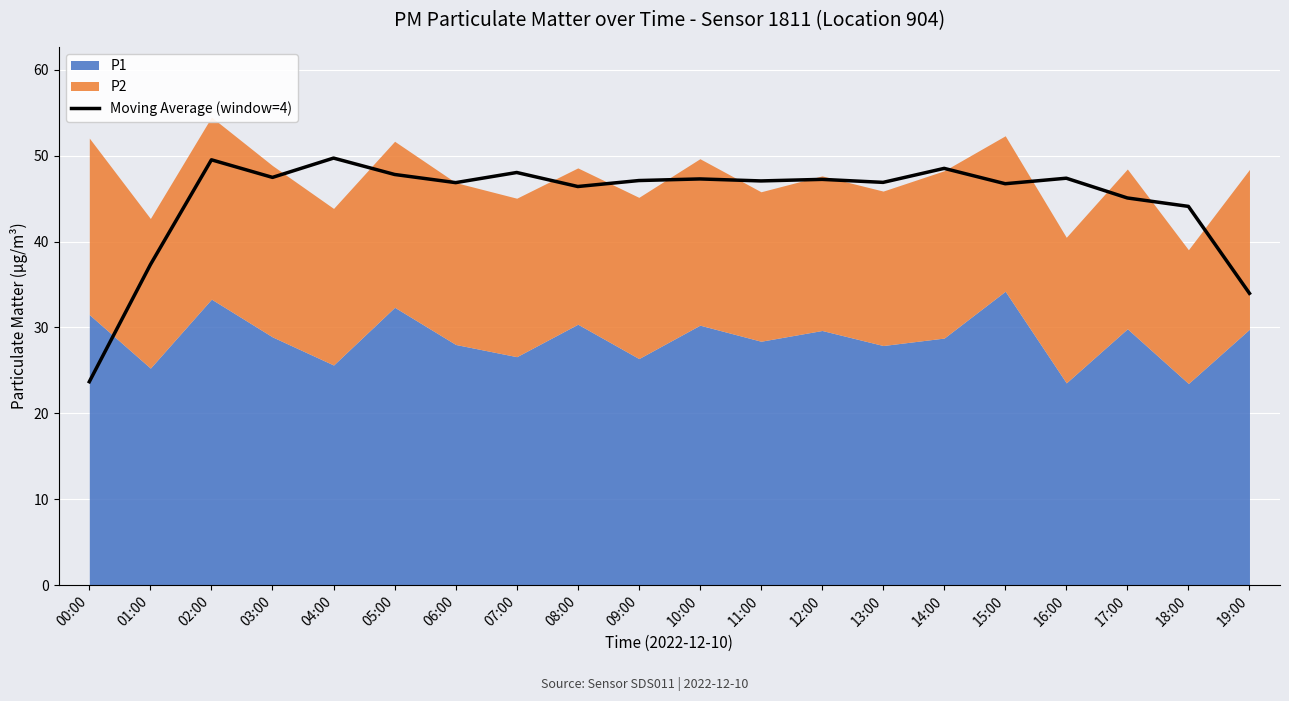

What is the value of the 10th point from the left?

47.1